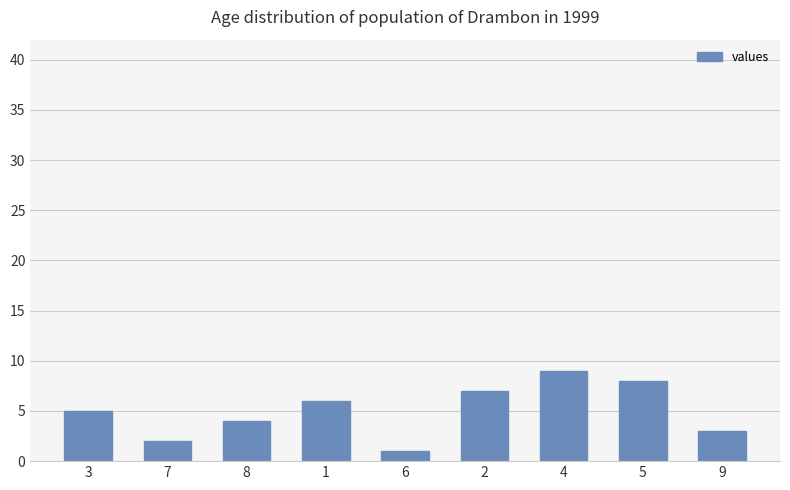

List the labels in order of value, smallest first.

6, 7, 9, 8, 3, 1, 2, 5, 4